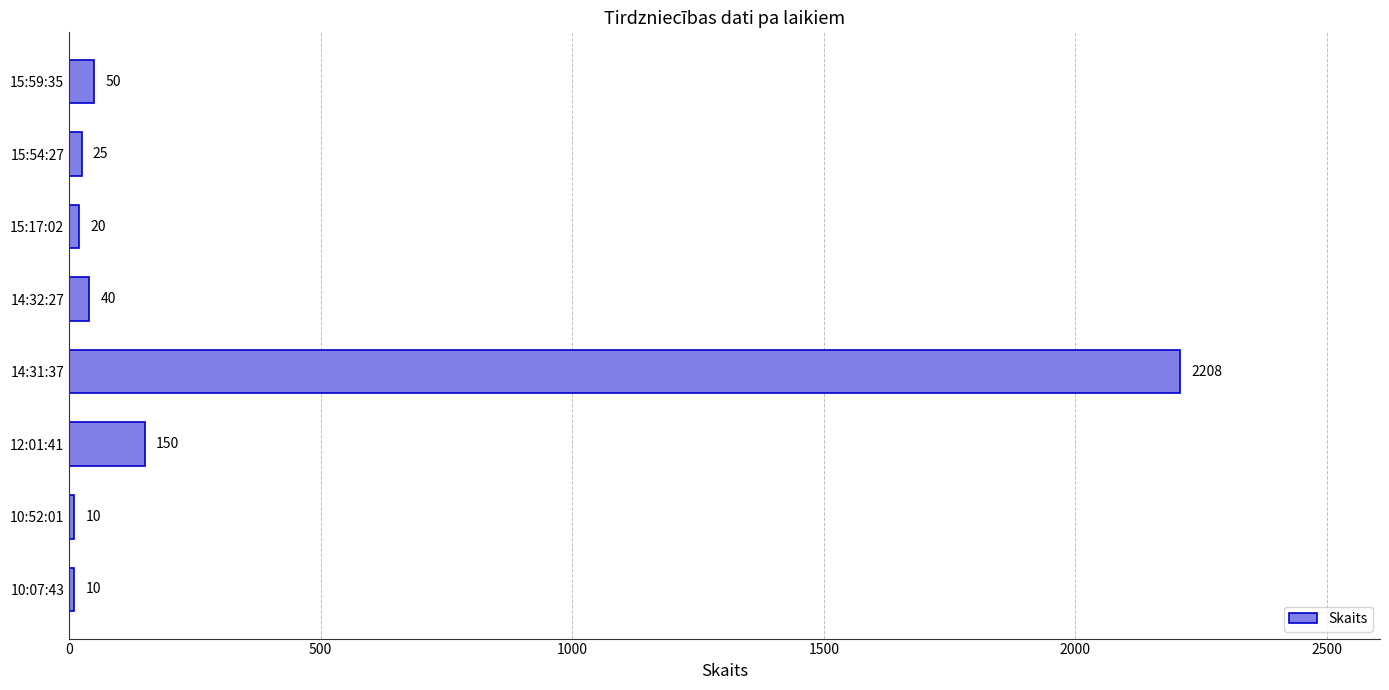

What position from the bottom is 15:59:35?

8